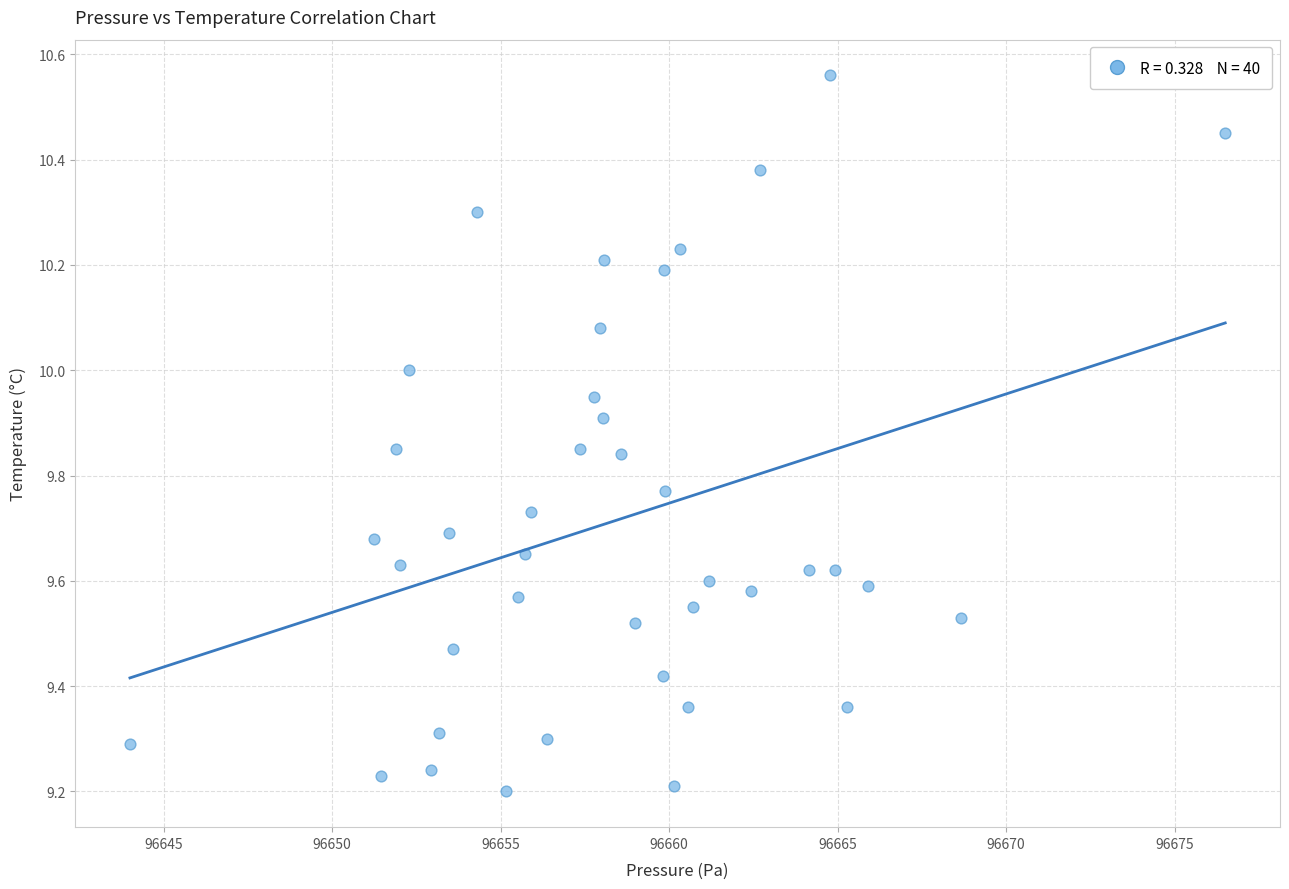

What is the range of X values (max minus min)?

32.5